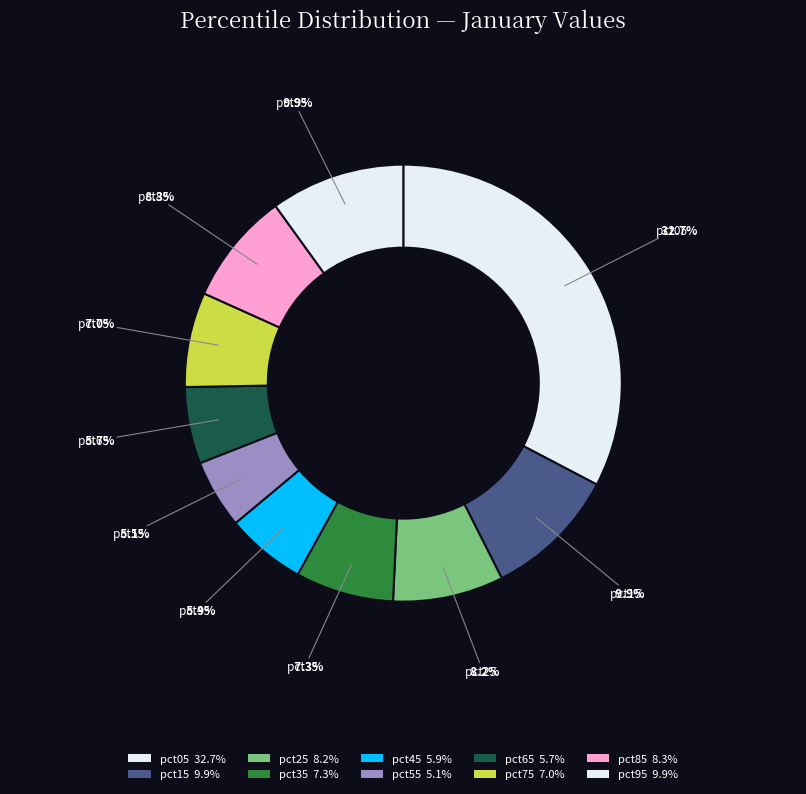

Count the number of slices in the pie.

10